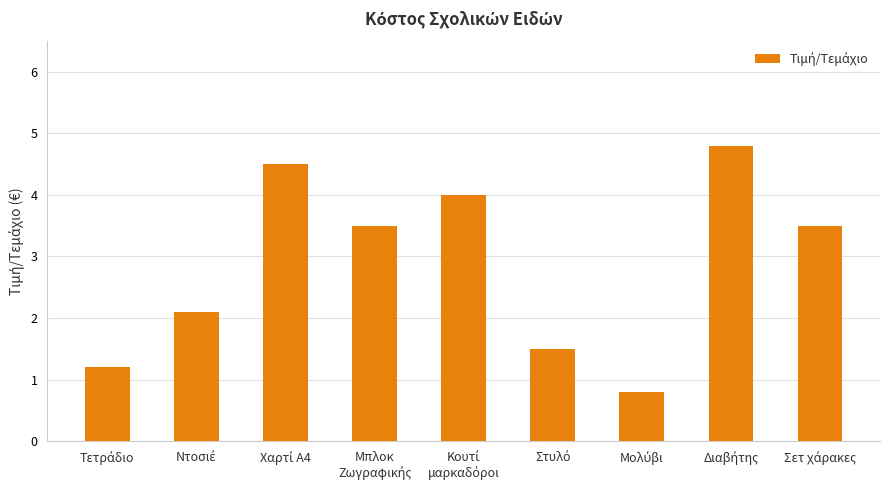

What is the maximum value shown in the chart?

4.8